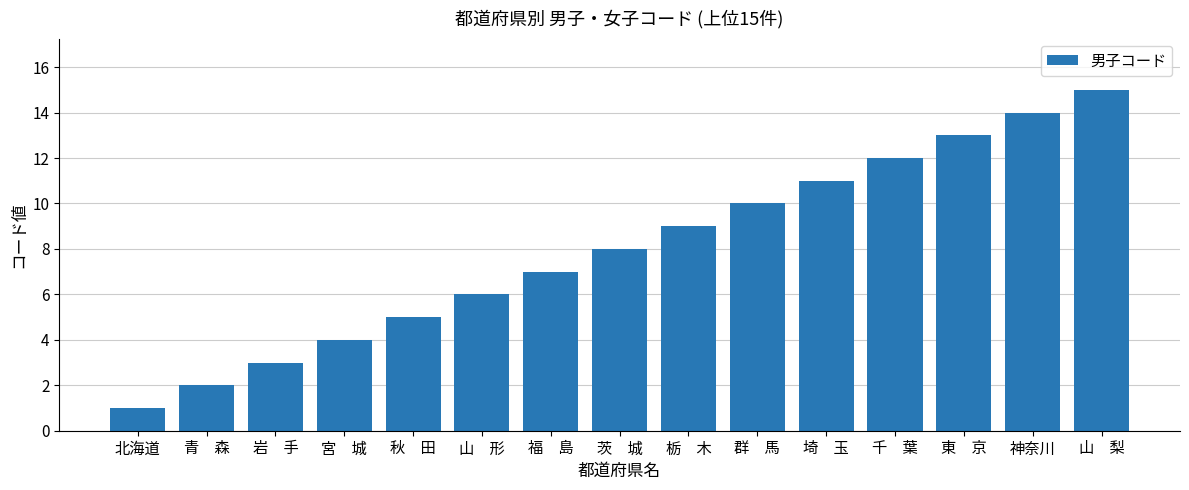

How many data points are less than 8?

7